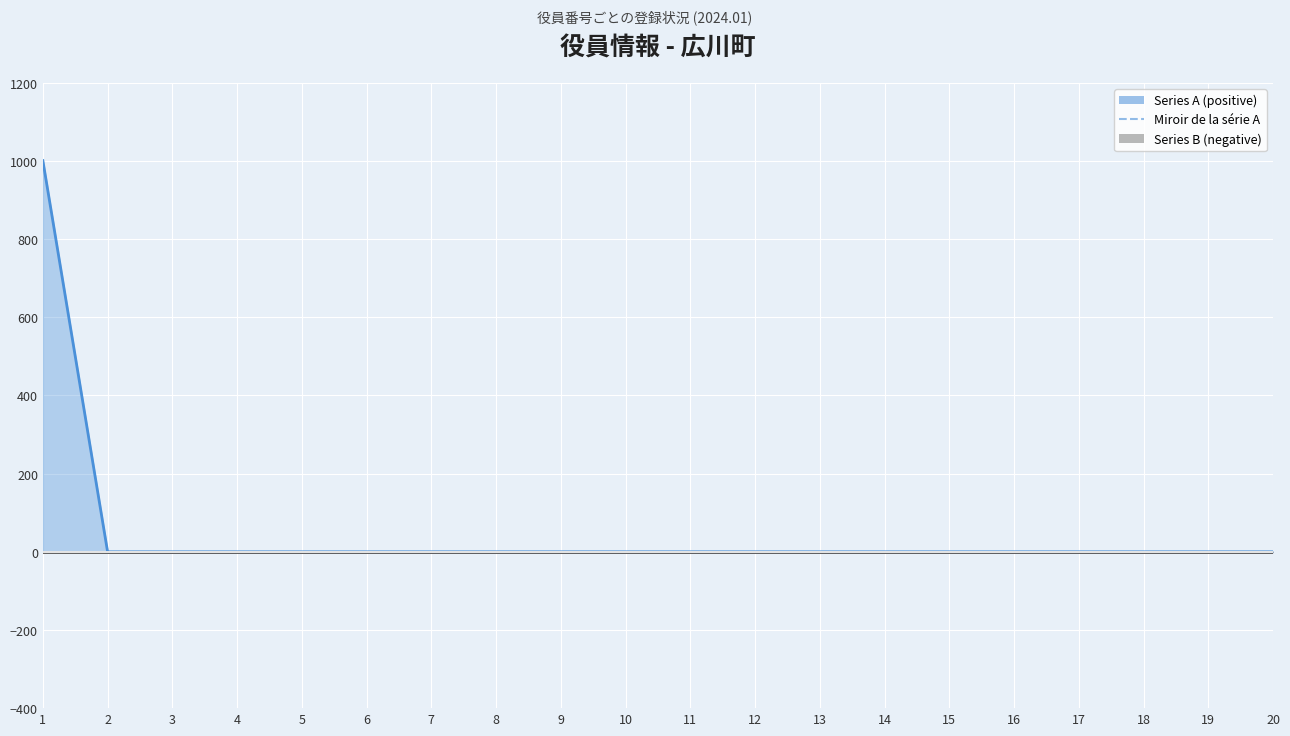

What is the average value?

50